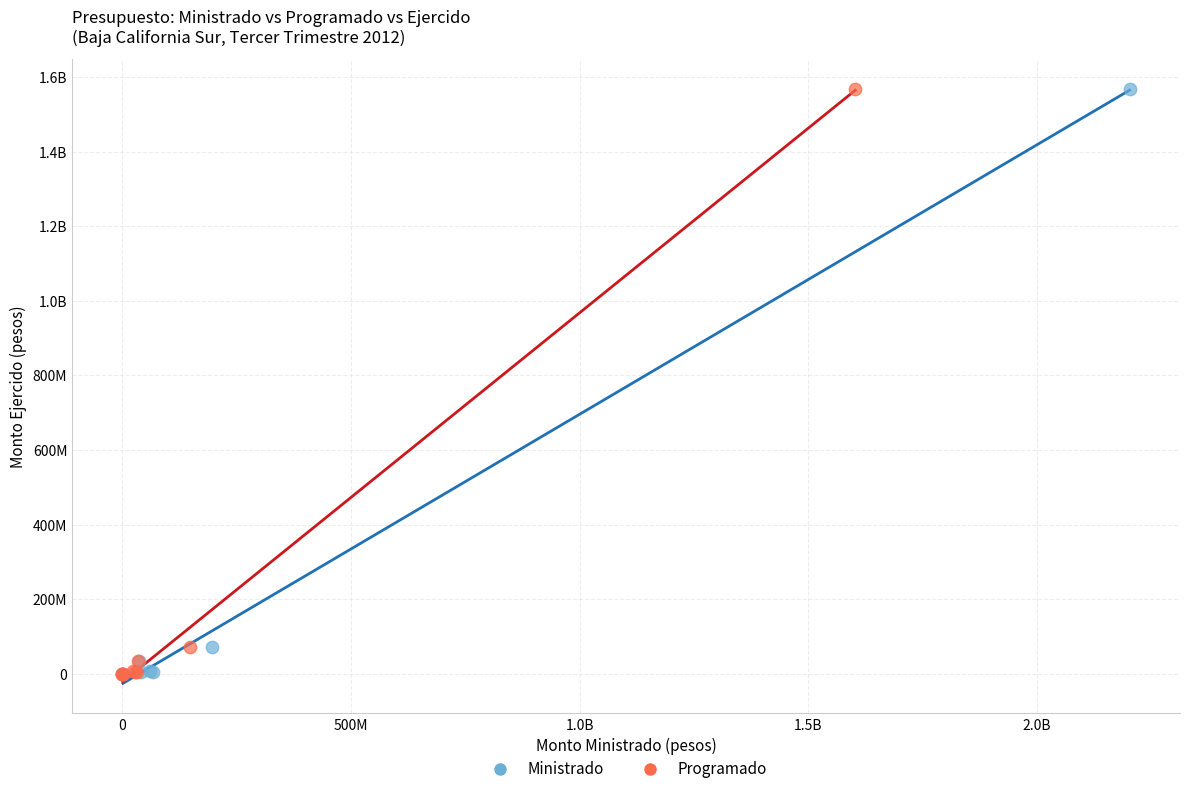

What are all the series names shown in the legend?

Ministrado, Programado